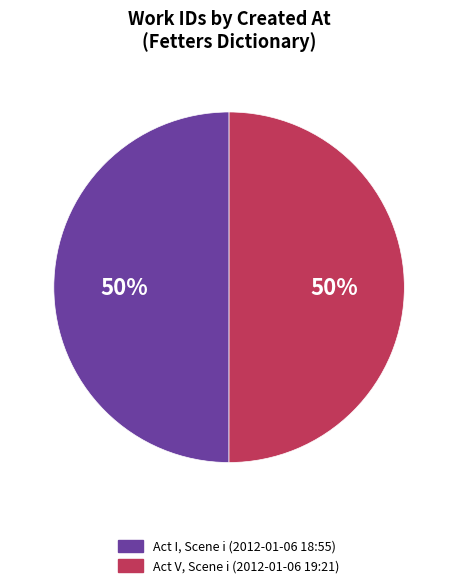

To the nearest percent, what portion does Act V, Scene i (2012-01-06 19:21) represent?

50%